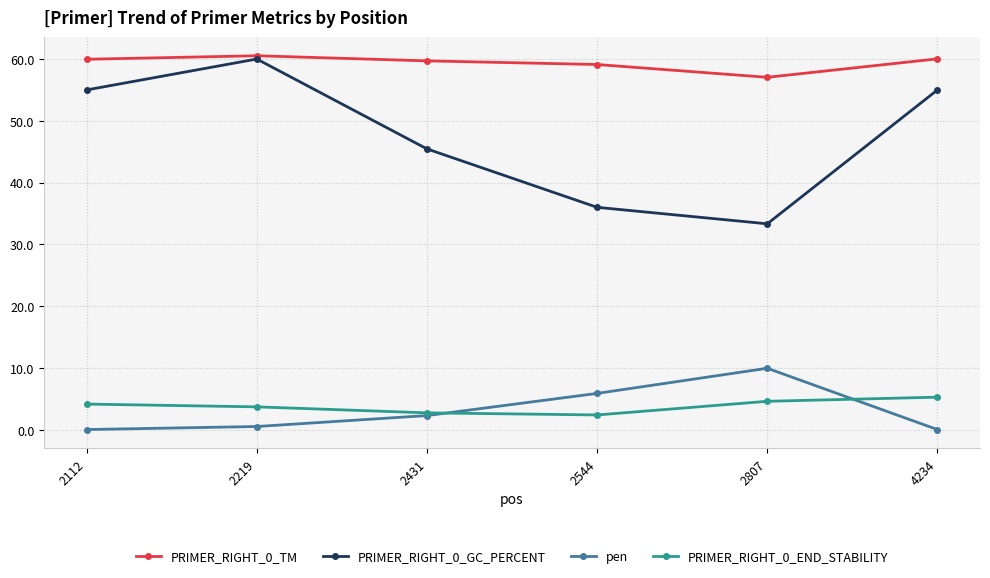

How many distinct data groups are displayed?

4